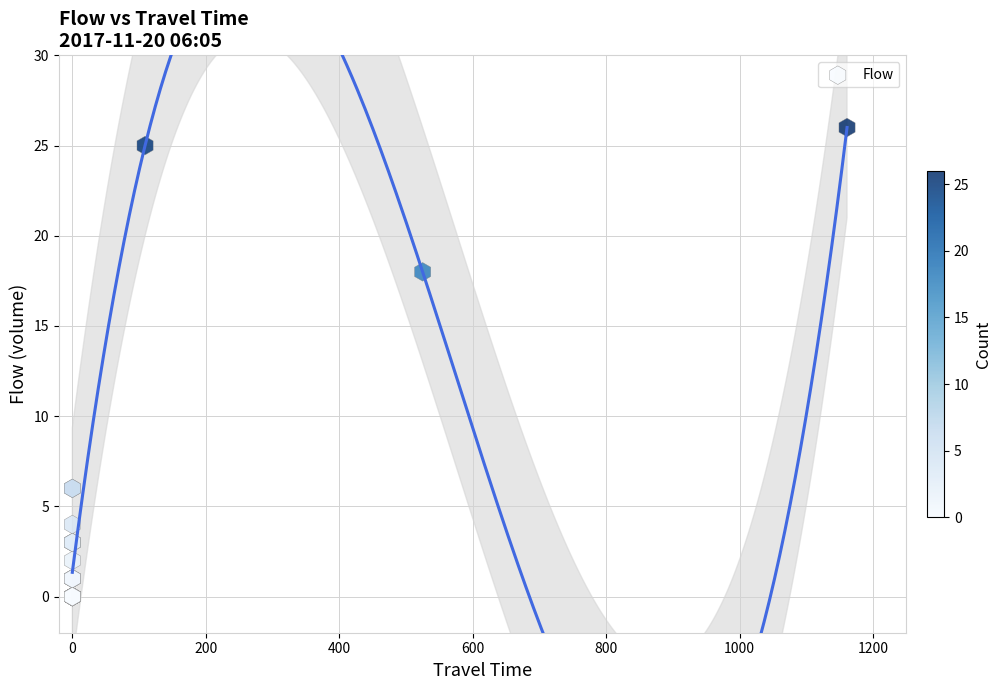

What Y value in the scatter plot is closest to 13?

18